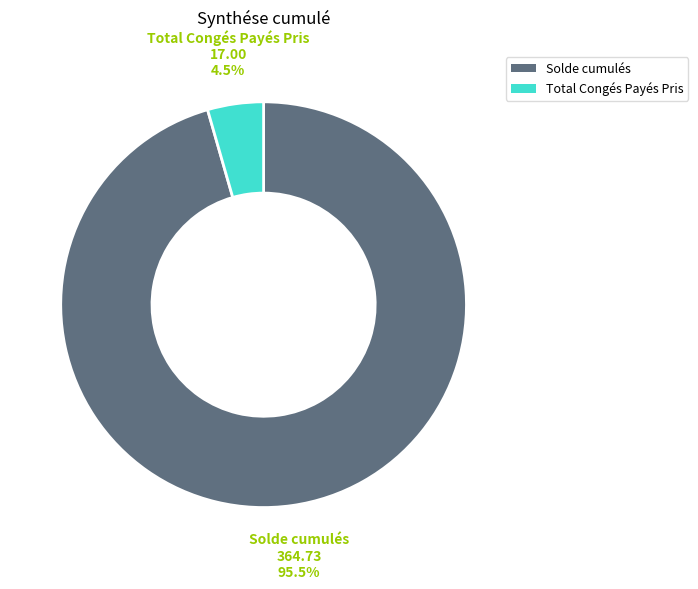

Between Total Congés Payés Pris and Solde cumulés, which is larger?

Solde cumulés